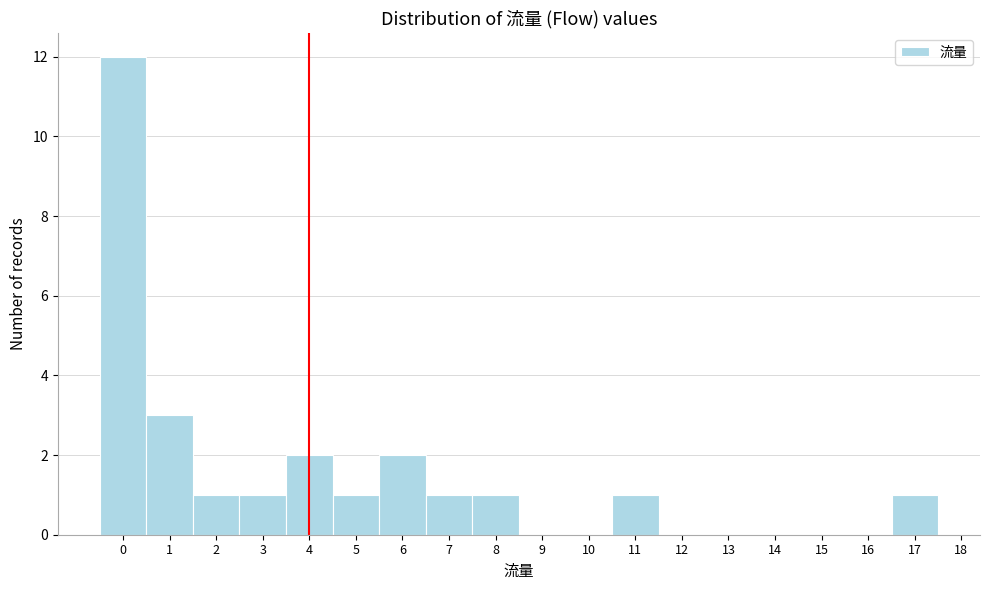

Which range on the x-axis has the tallest bar?

-0.5 to 0.5